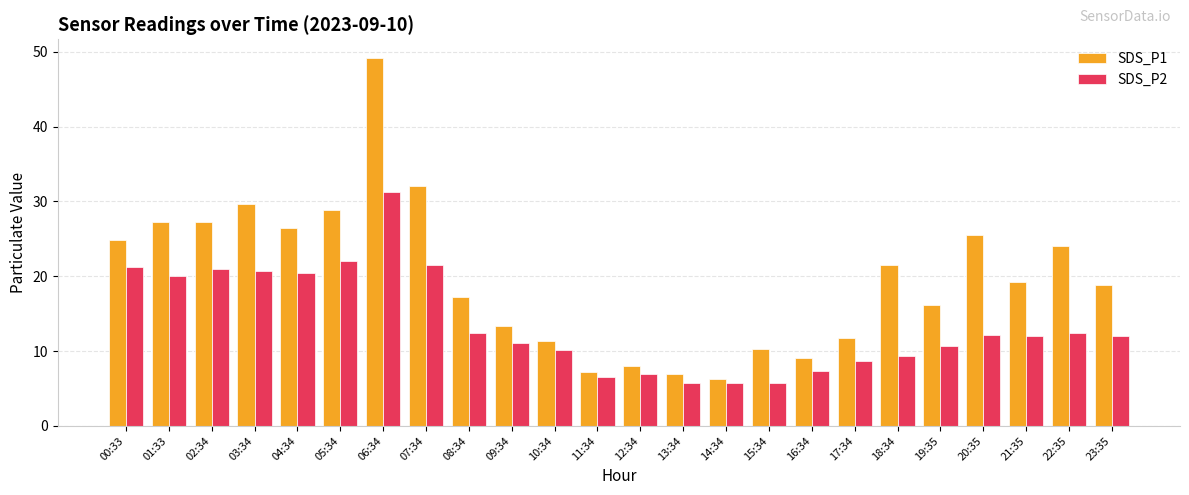

What is the difference between the highest and lowest values at 00:33?

3.6